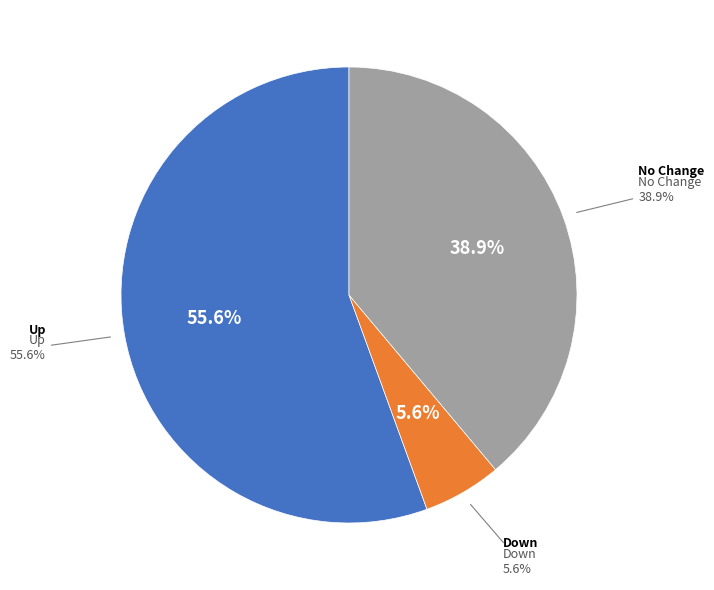

How many segments does this pie chart have?

3